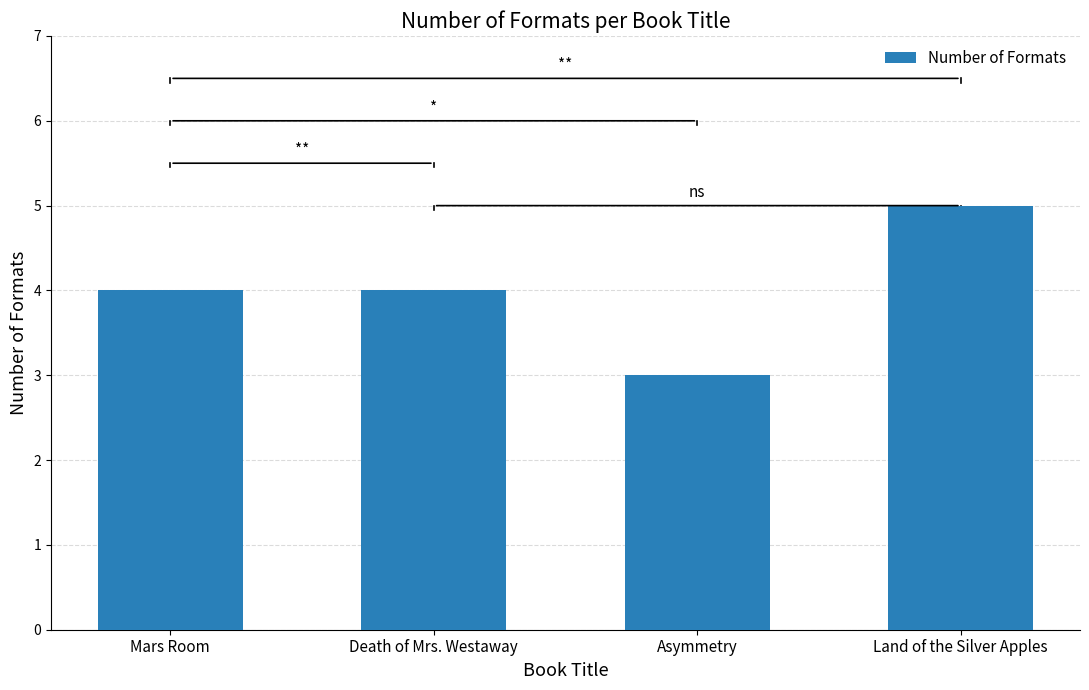

What is the label of the 2nd bar from the left?

Death of Mrs. Westaway